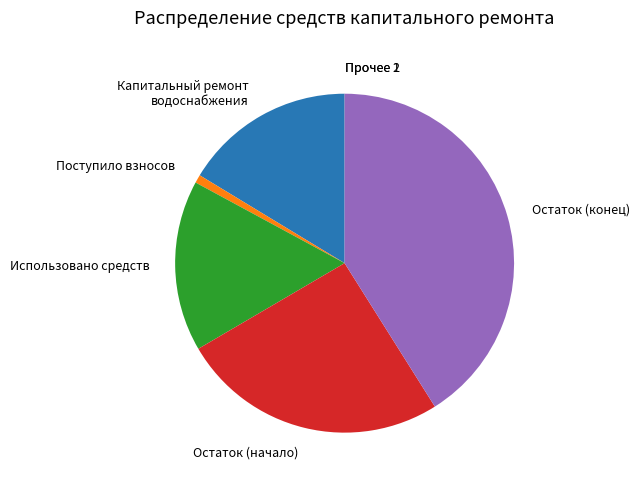

True or false: Капитальный ремонт водоснабжения accounts for 16% of the total.

True